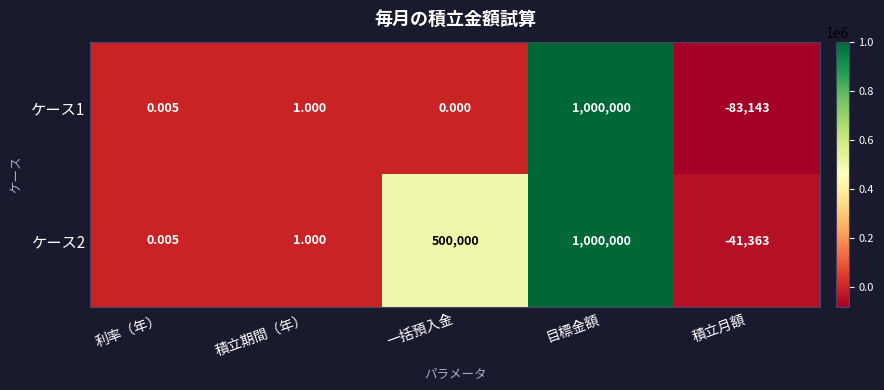

Which category has the lowest value across all series?

積立月額